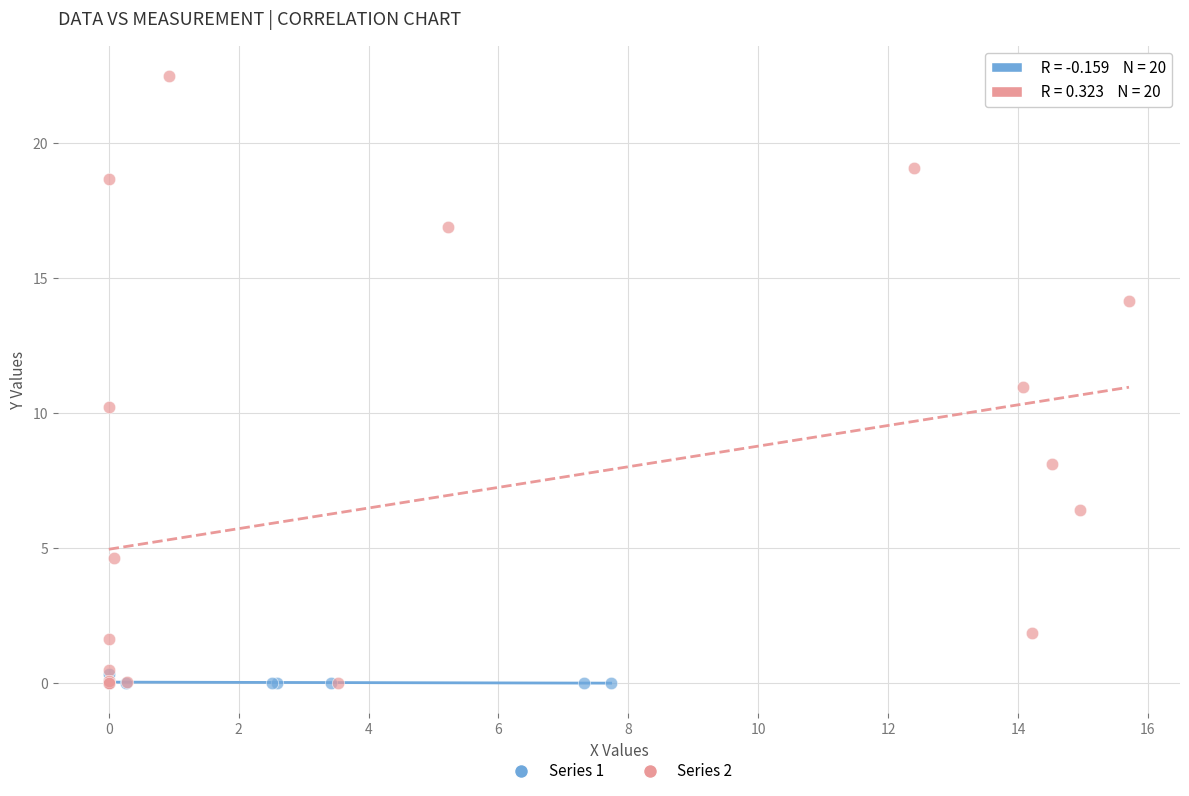

Which series has the largest Y range (max minus min)?

Series 2